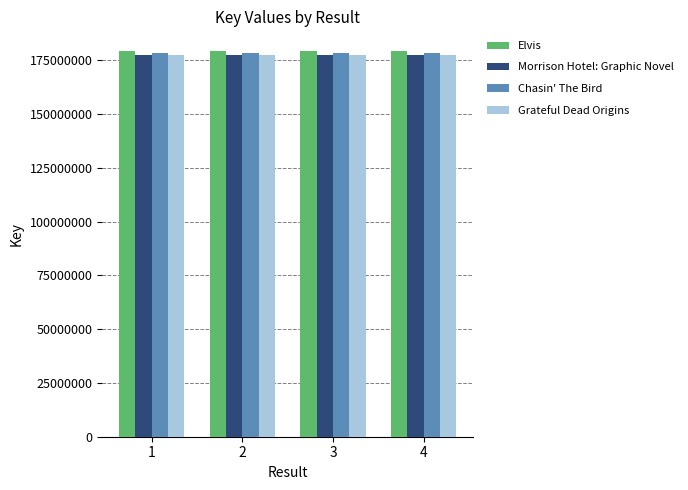

What is the spread (max minus min) of values at 4?

2018872